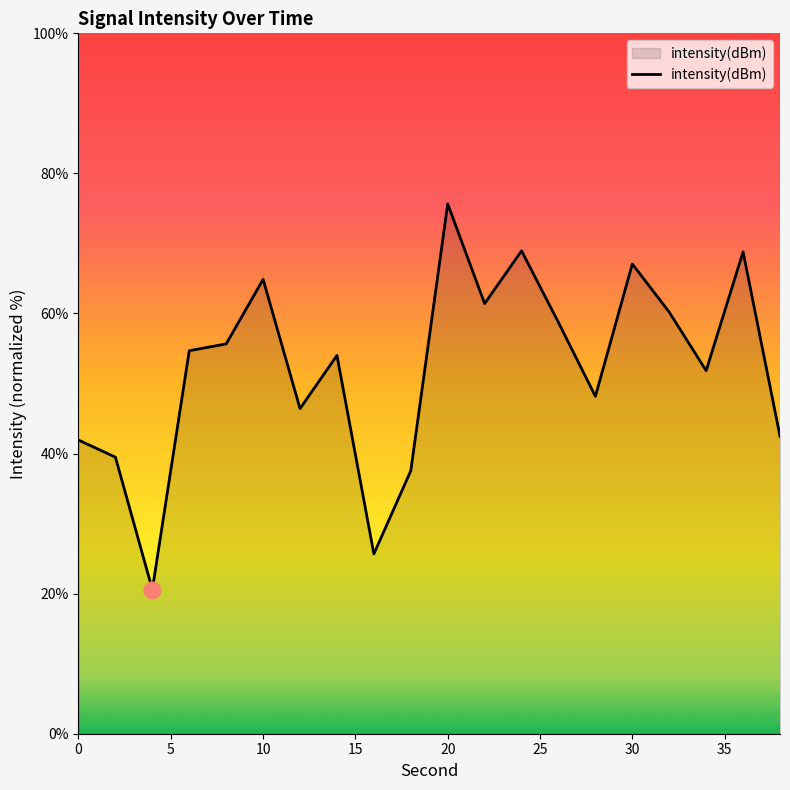

What is the difference between the maximum and minimum values?

55.1